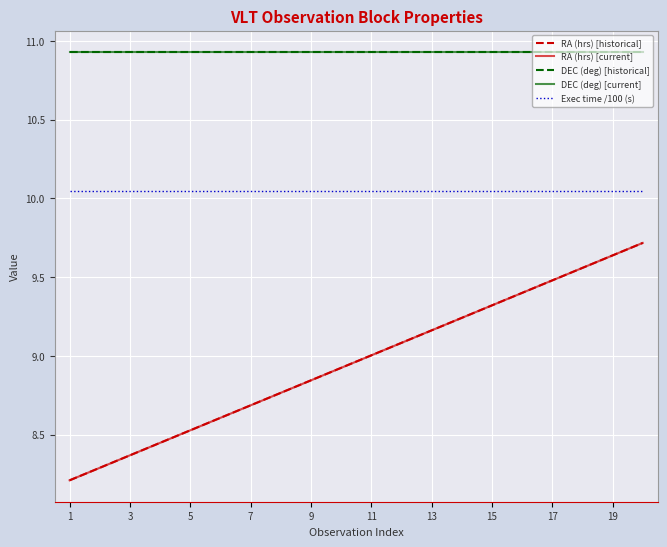

Does the chart display data point markers on the line(s)?

No